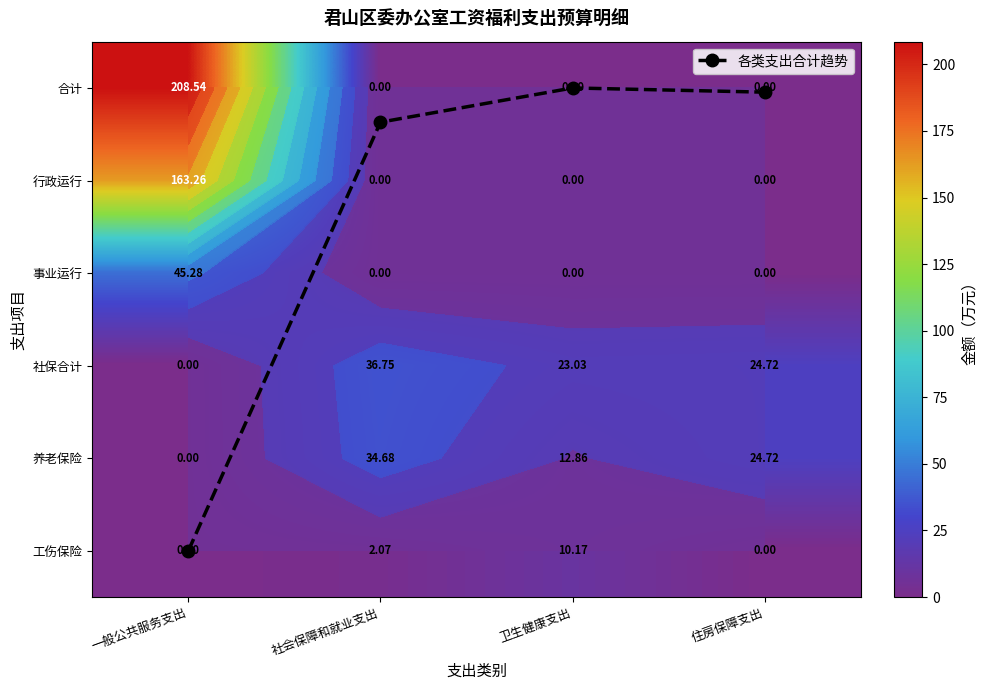

The value of 事业运行 at 社会保障和就业支出 is 0.0. True or false?

True